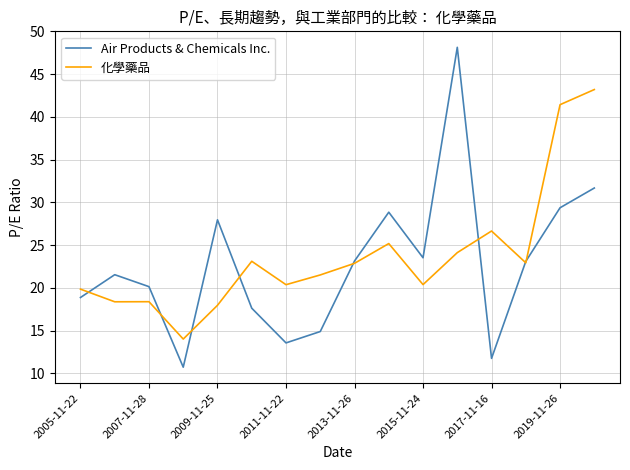

True or false: 化學藥品 and Air Products & Chemicals Inc. intersect in this chart.

True